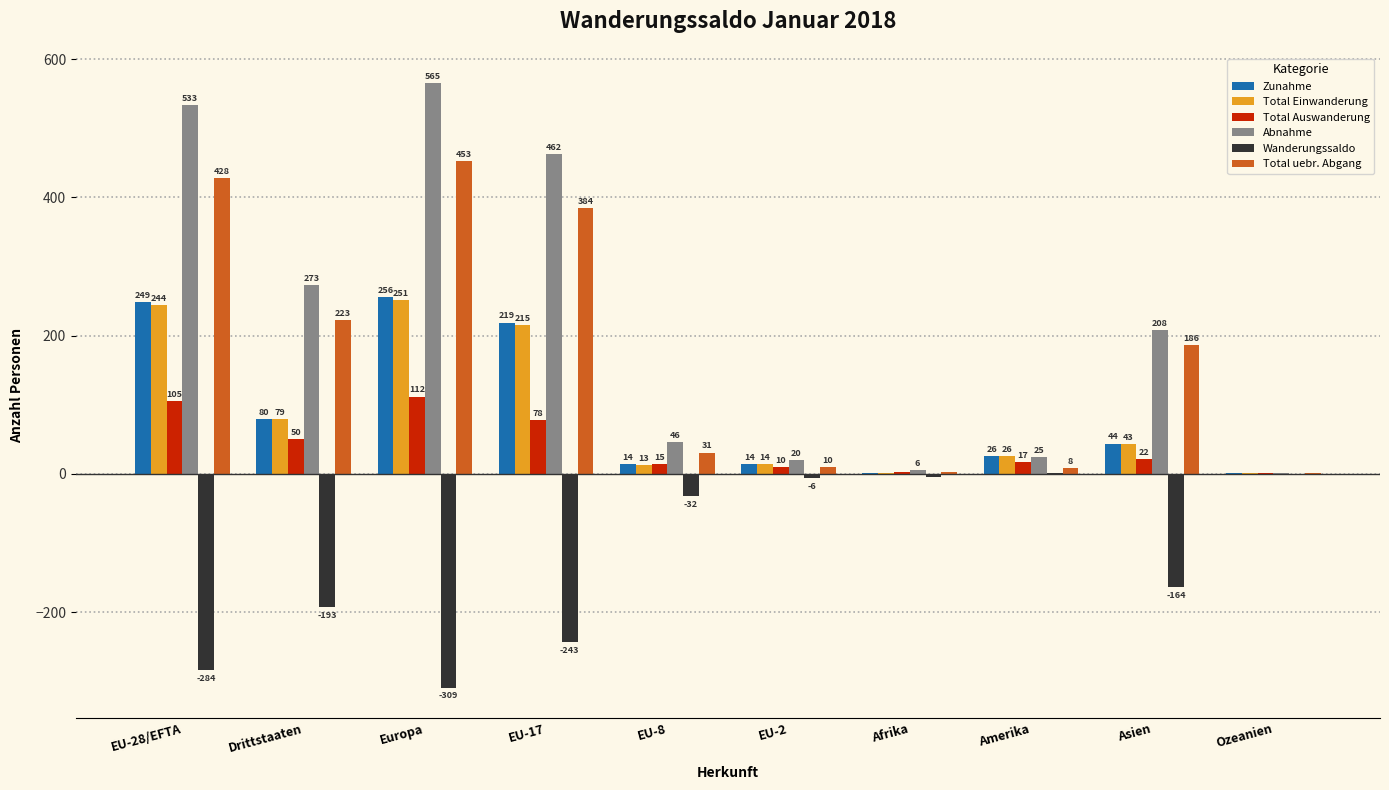

How many series are shown in this chart?

6